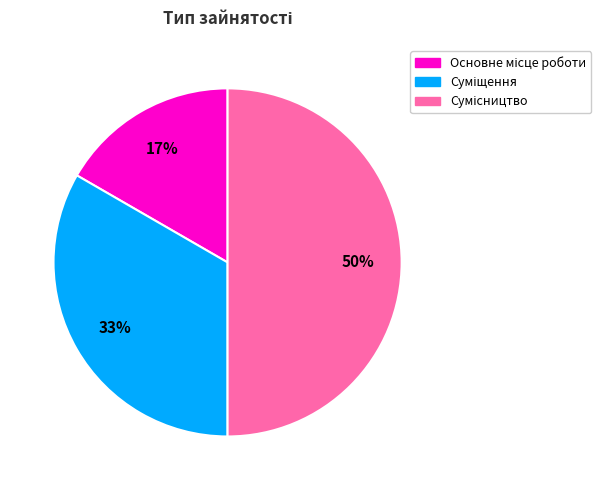

To the nearest percent, what is the difference between the largest and smallest slice percentages?

33%